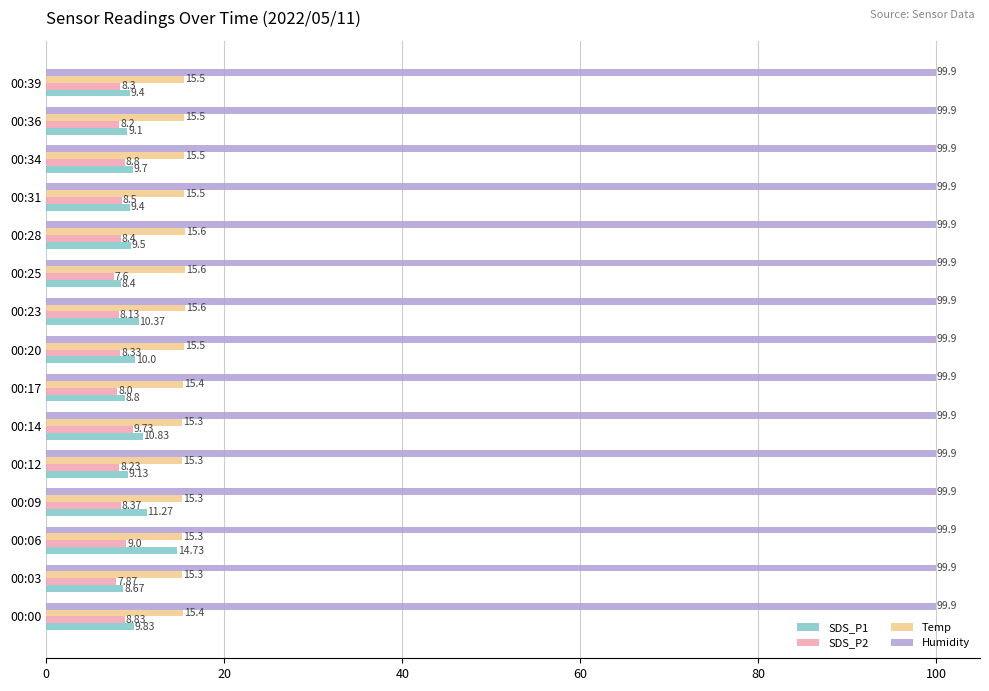

At 00:14, list the series in order from smallest to largest.

SDS_P2, SDS_P1, Temp, Humidity